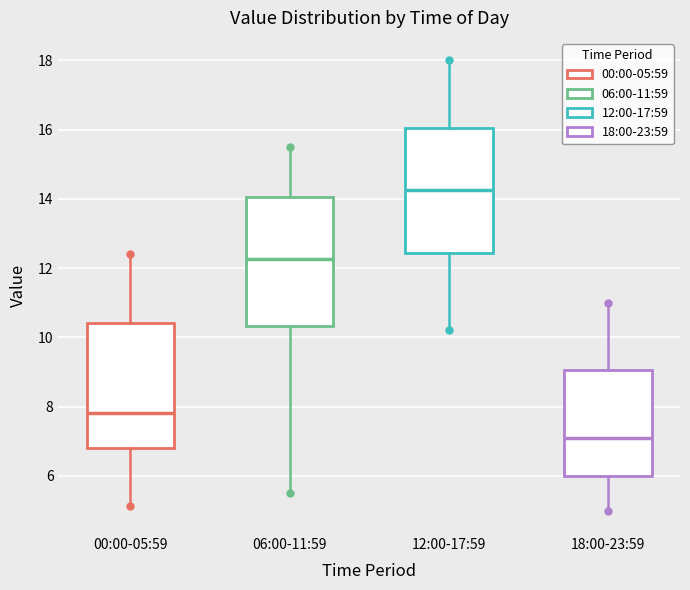

Where is the lower edge of the box for 00:00-05:59 on the y-axis? The values are not printed on the chart, so give them approximately, as read against the axis.

6.8